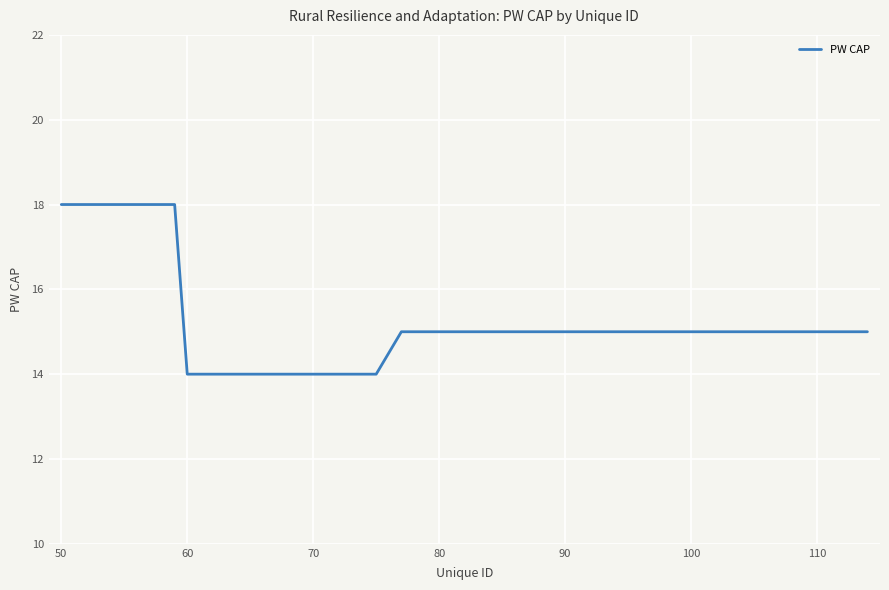

What is the smallest value displayed?

14